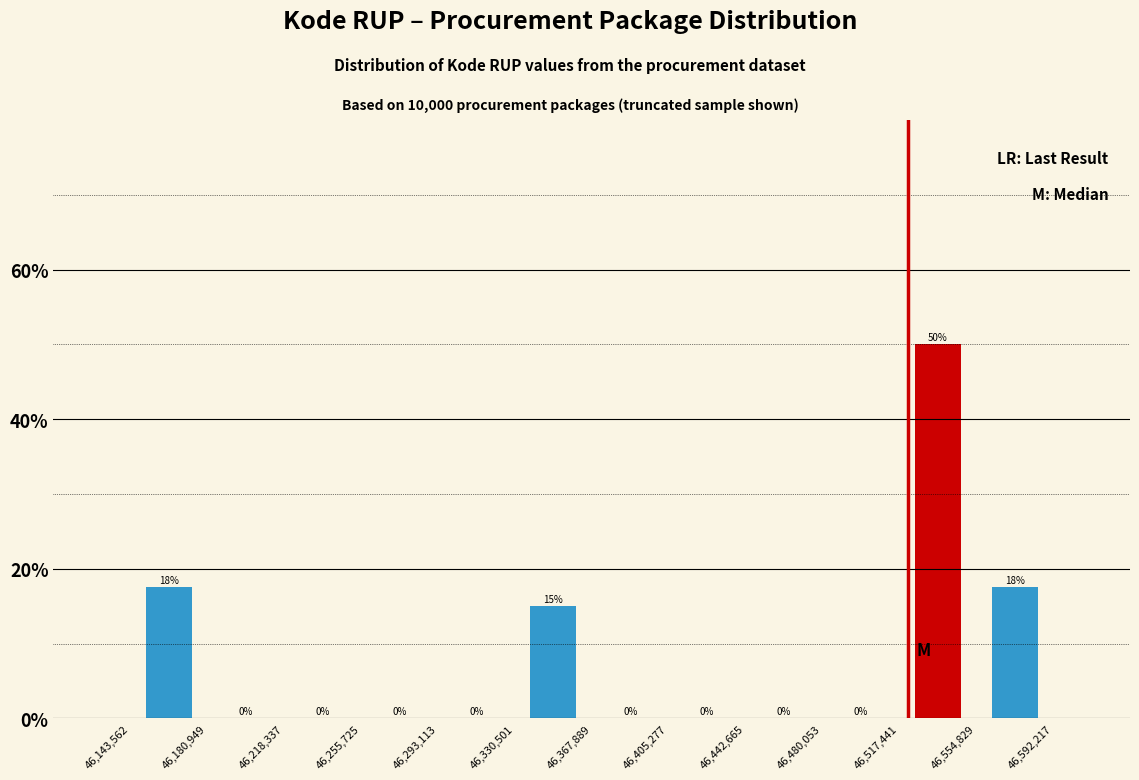

Over which range of the x-axis is the bar tallest?

46,517,441 to 46,554,829